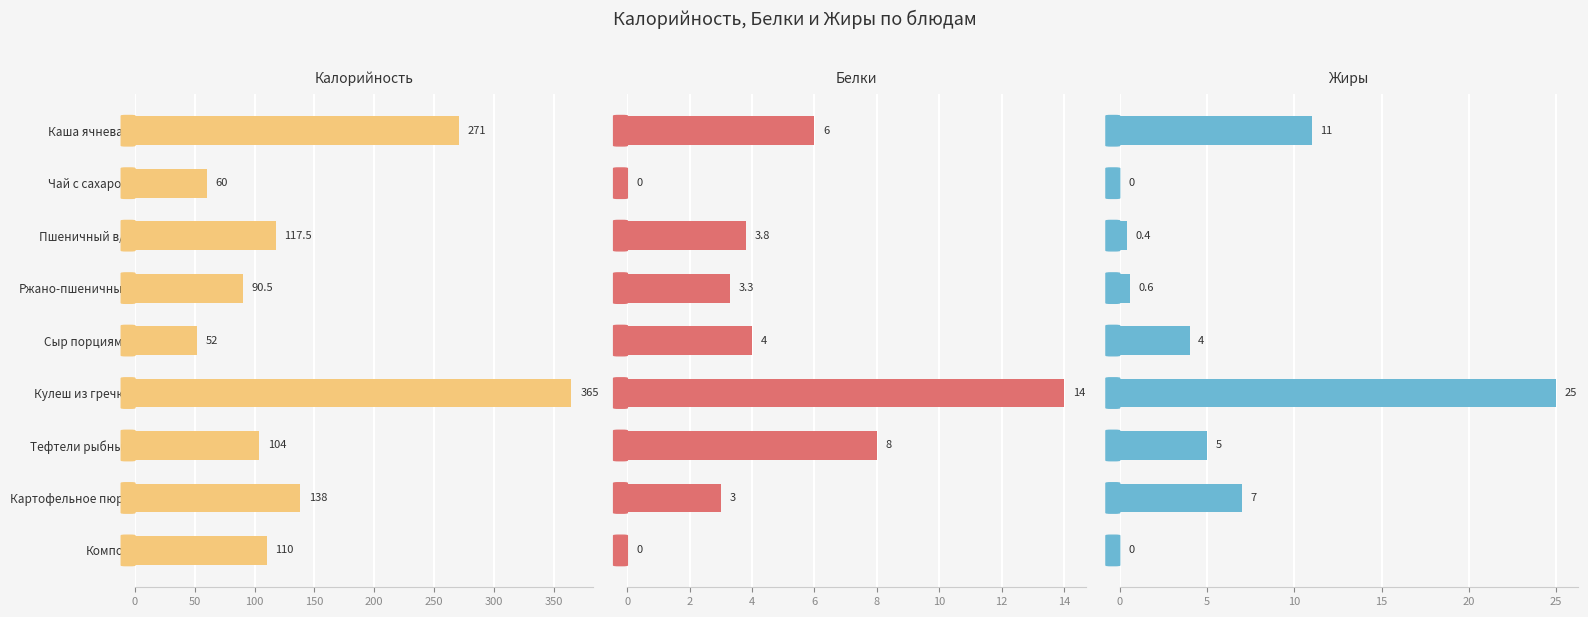

What is the average value of the Калорийность series?

145.3